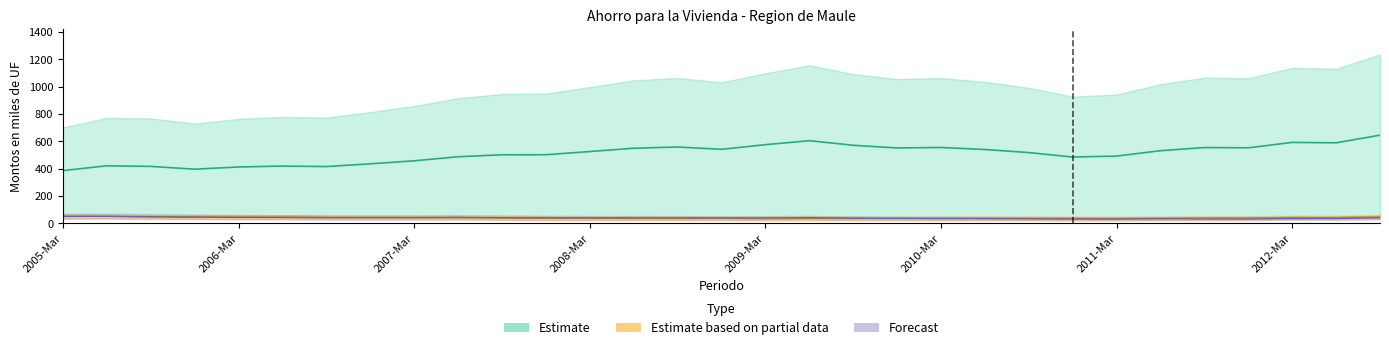

What is the approximate value of Forecast at 2006-Mar?

52.5